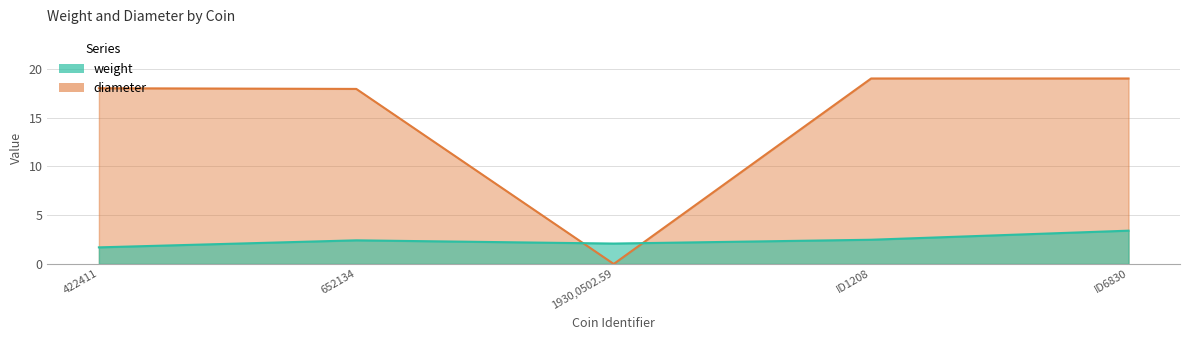

At ID6830, list the series in order from largest to smallest.

diameter, weight